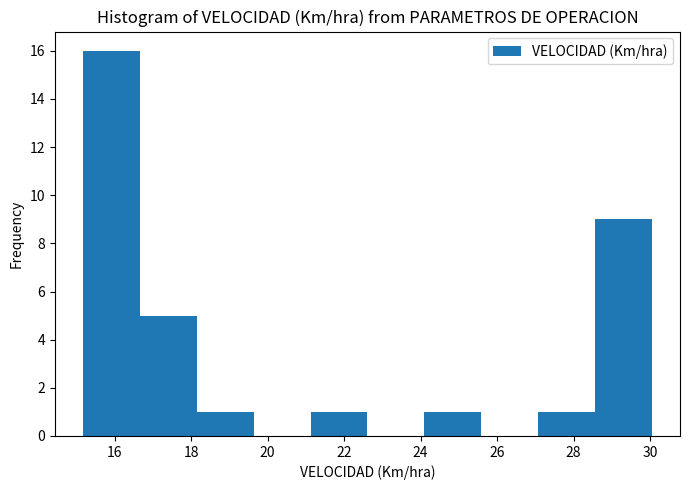

Reading left to right, list every bar in this chart as the range it spans on the x-axis followed by its height. Neither the bar edges nor the heights are printed on the chart, so give them approximately, as read against the axes.

15.2 to 16.6: 16
16.6 to 18.2: 5
18.2 to 19.6: 1
19.6 to 21.2: 0
21.2 to 22.6: 1
22.6 to 24.0: 0
24.0 to 25.6: 1
25.6 to 27.0: 0
27.0 to 28.6: 1
28.6 to 30.0: 9